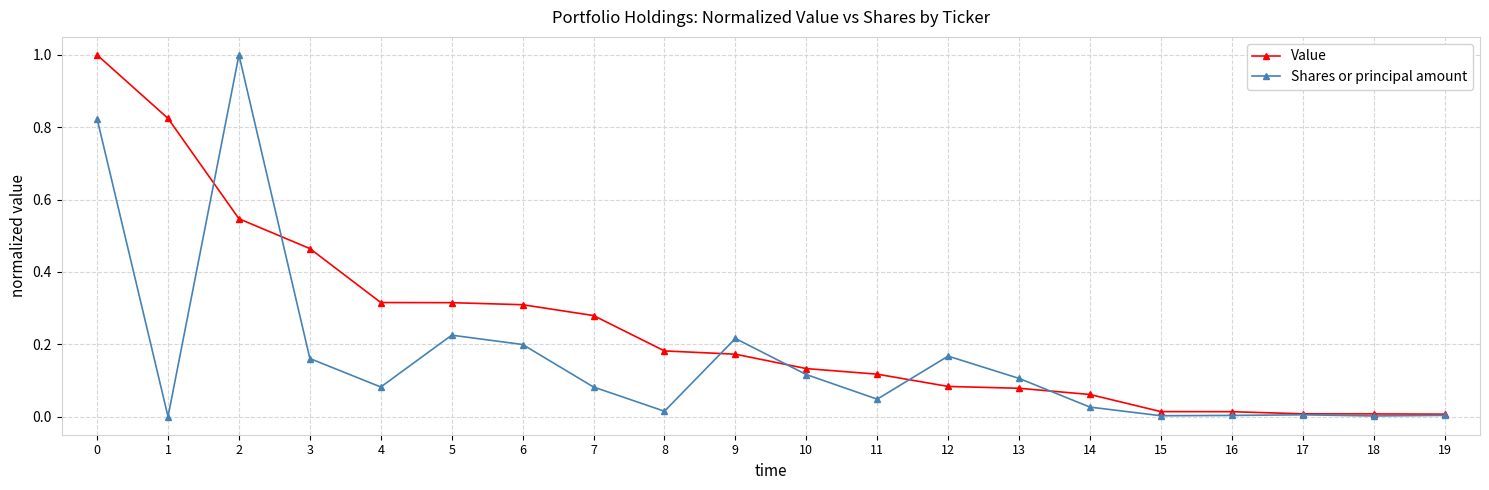

What is the maximum value shown in the chart?

1.0